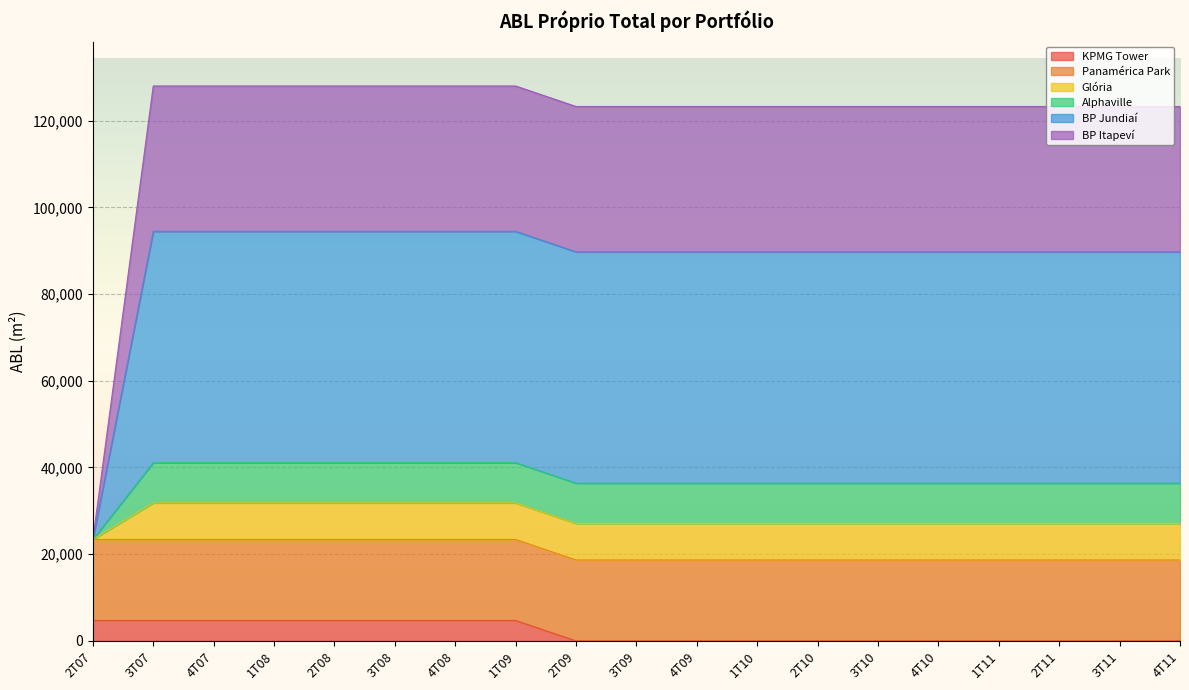

What is the greatest value displayed?

127993.1